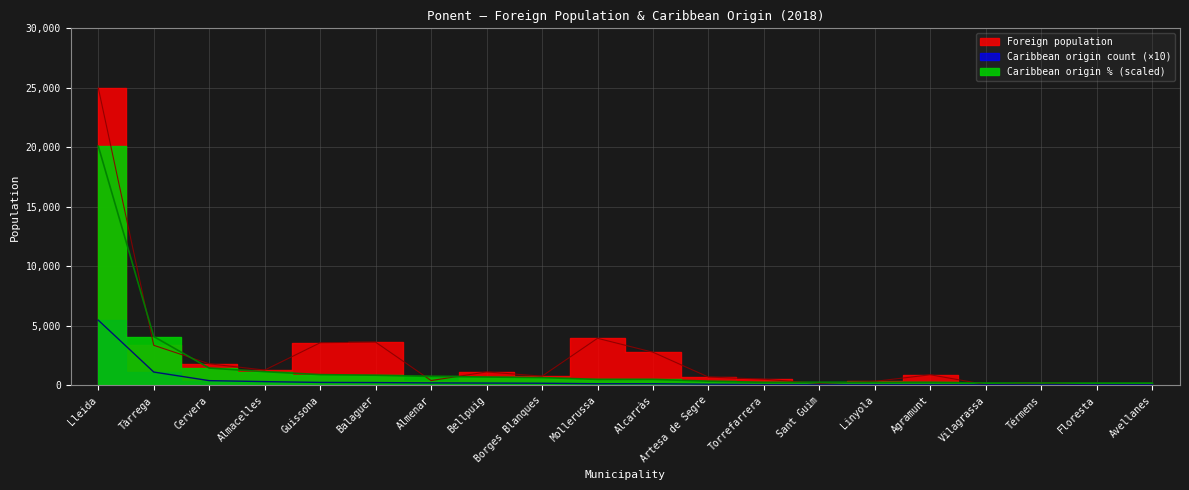

What is the lowest value of the Foreign population series?

8